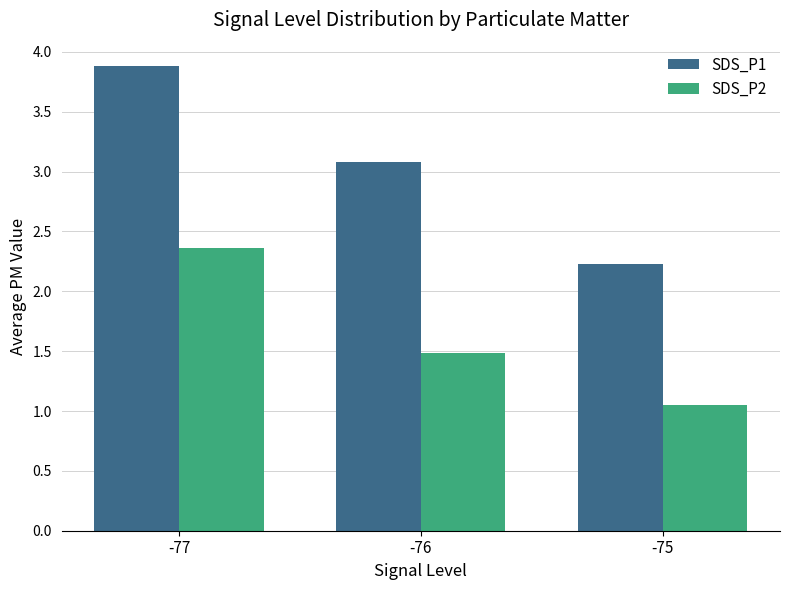

What is the difference between the second highest and minimum values in the SDS_P1 series?

0.8